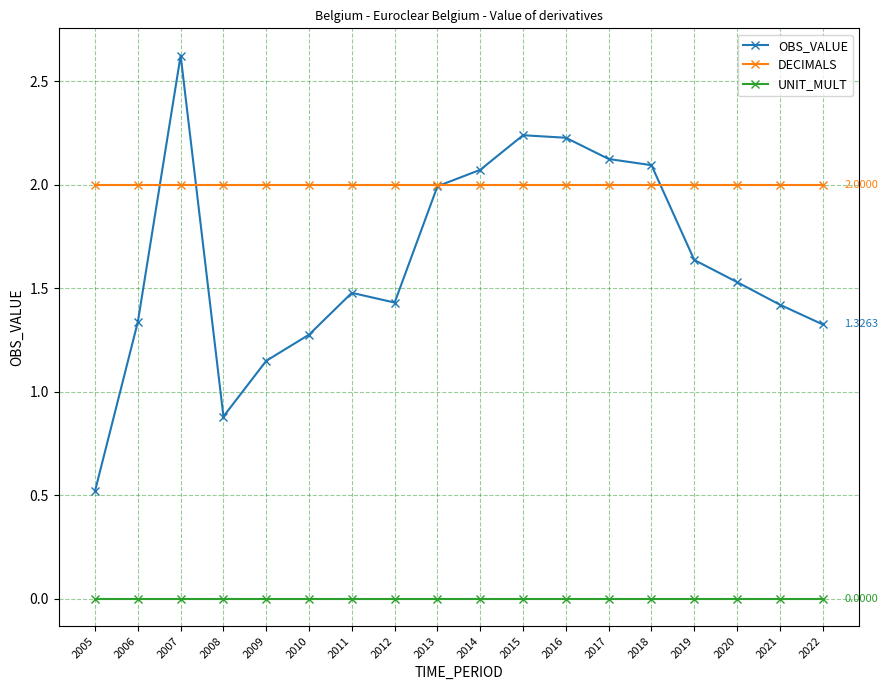

How many lines are shown in the chart?

3